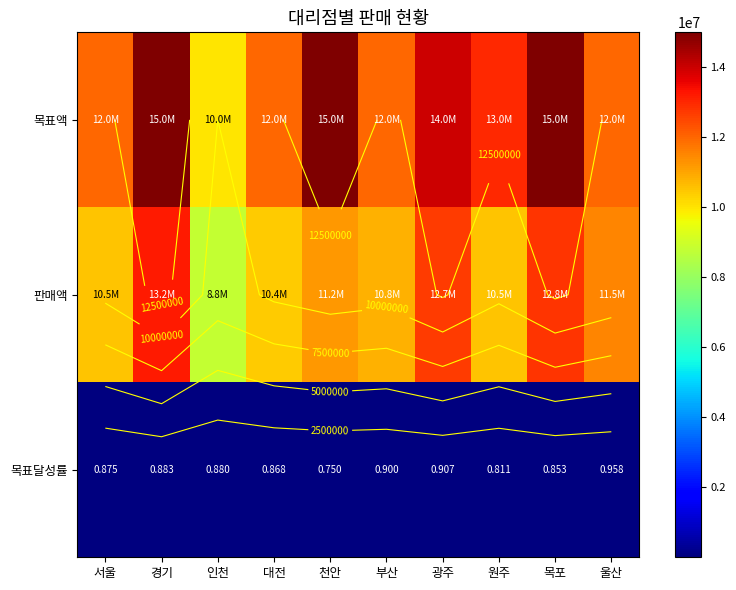

What is the total value across all series at 부산?

22800000.9